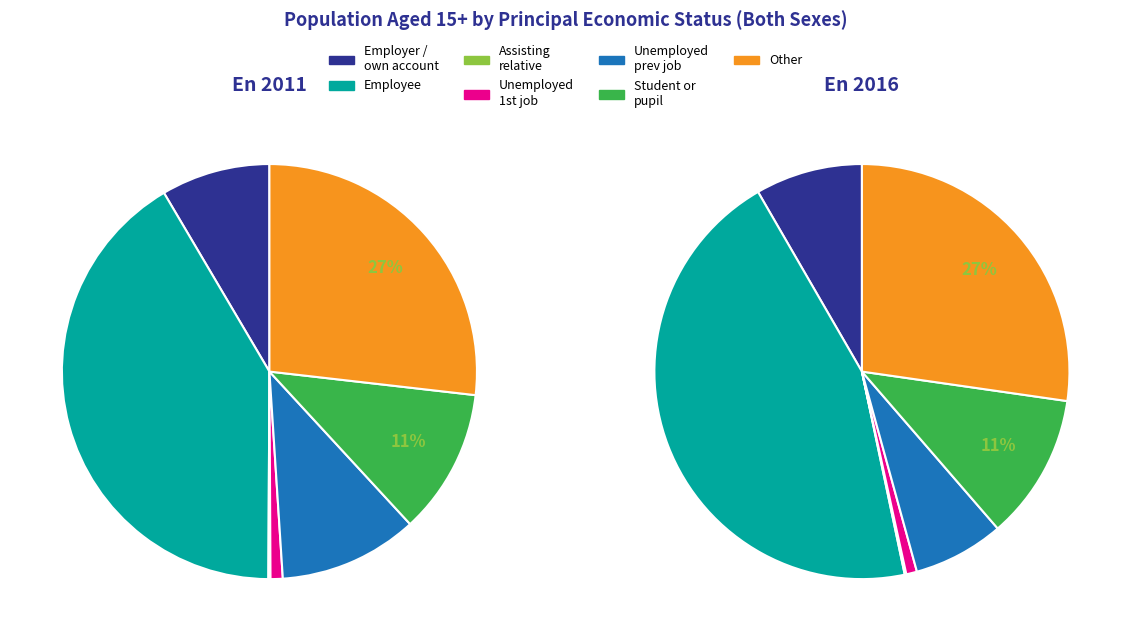

Is the sum of Employee and Student or pupil greater than half?

Yes